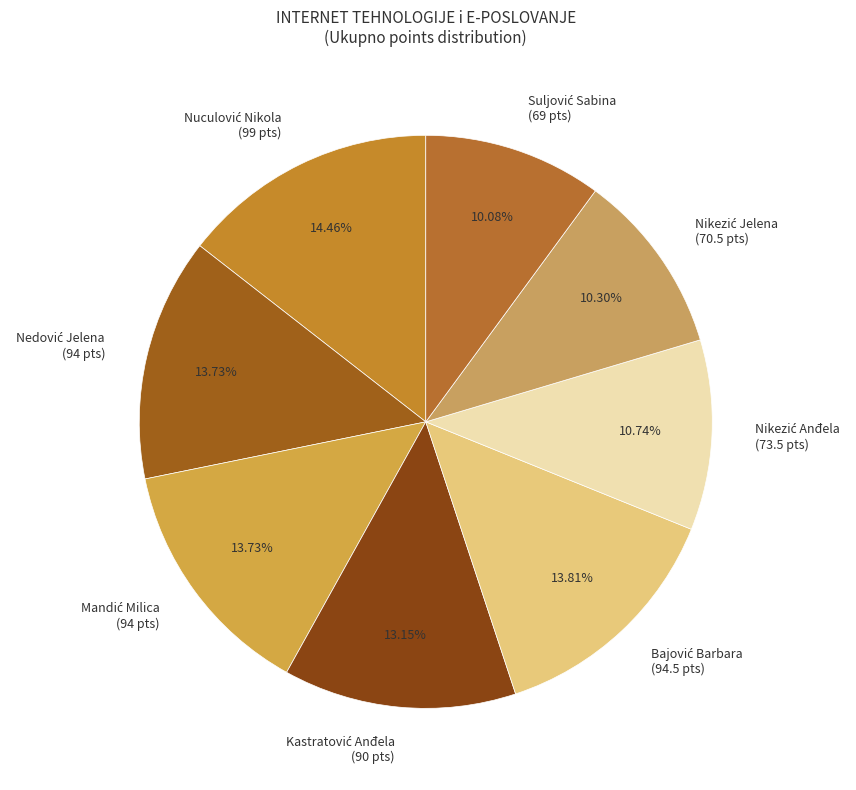

How many slices are in this pie chart?

8